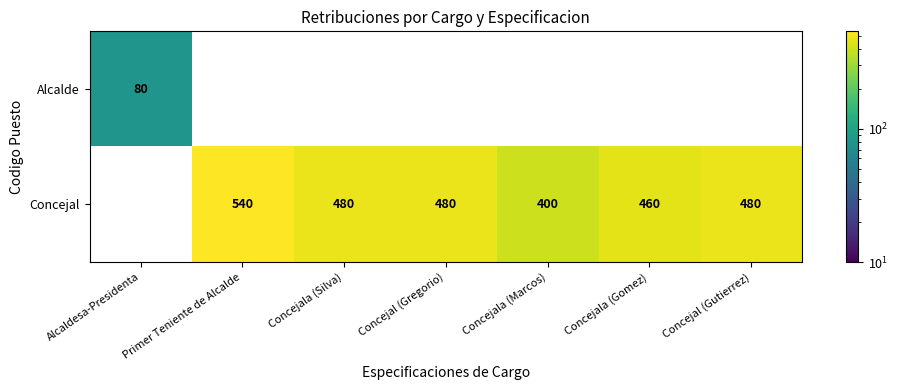

True or false: Concejal has a value of 460 at Concejala (Gomez).

True